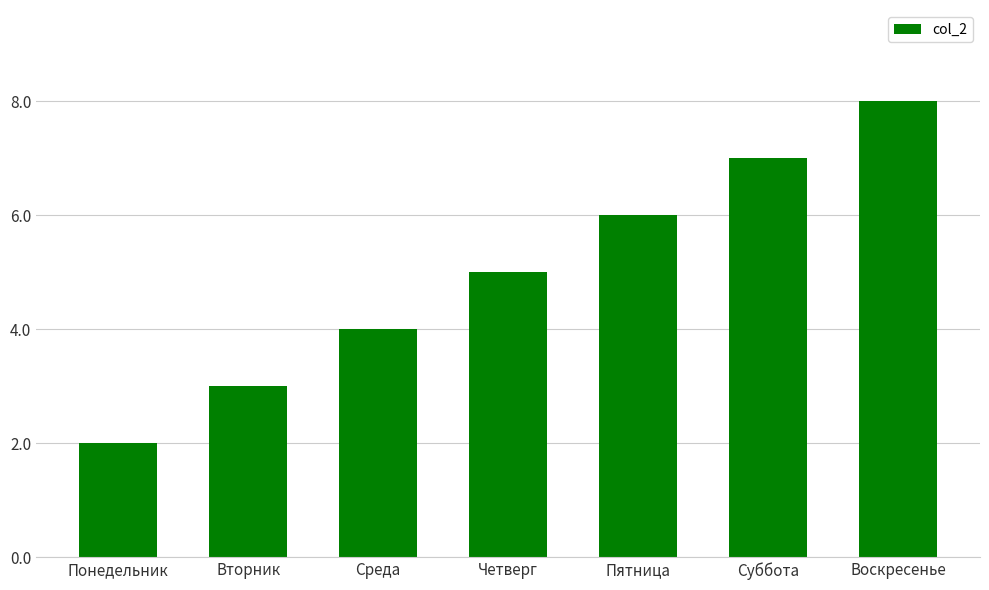

List the labels in order of value, largest first.

Воскресенье, Суббота, Пятница, Четверг, Среда, Вторник, Понедельник